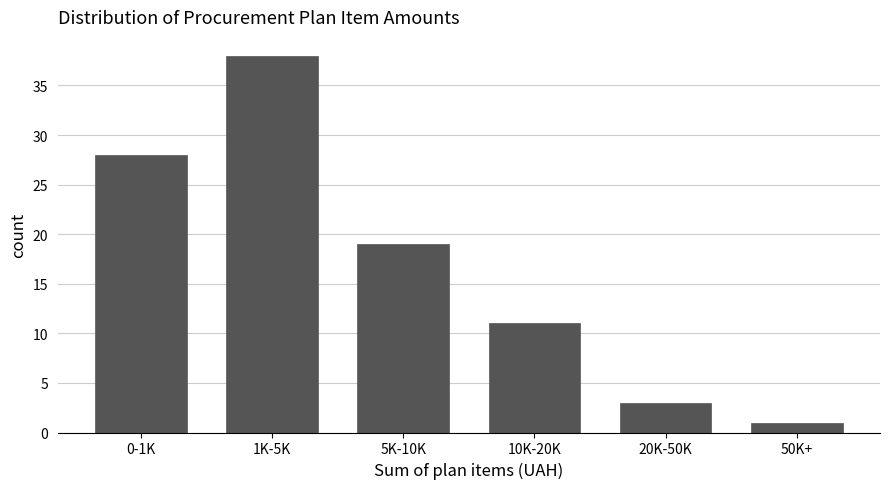

Reading left to right, list all the values displayed in this chart.

0-1K=28	1K-5K=38	5K-10K=19	10K-20K=11	20K-50K=3	50K+=1